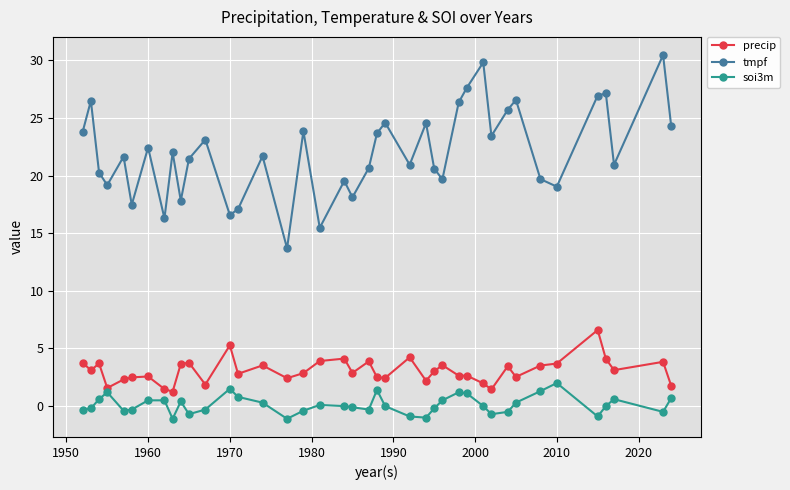

Which series has the largest total across all categories?

tmpf